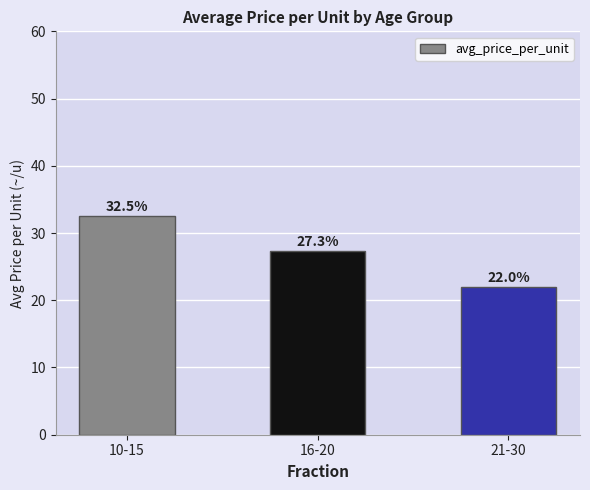

List the labels in order of value, smallest first.

21-30, 16-20, 10-15